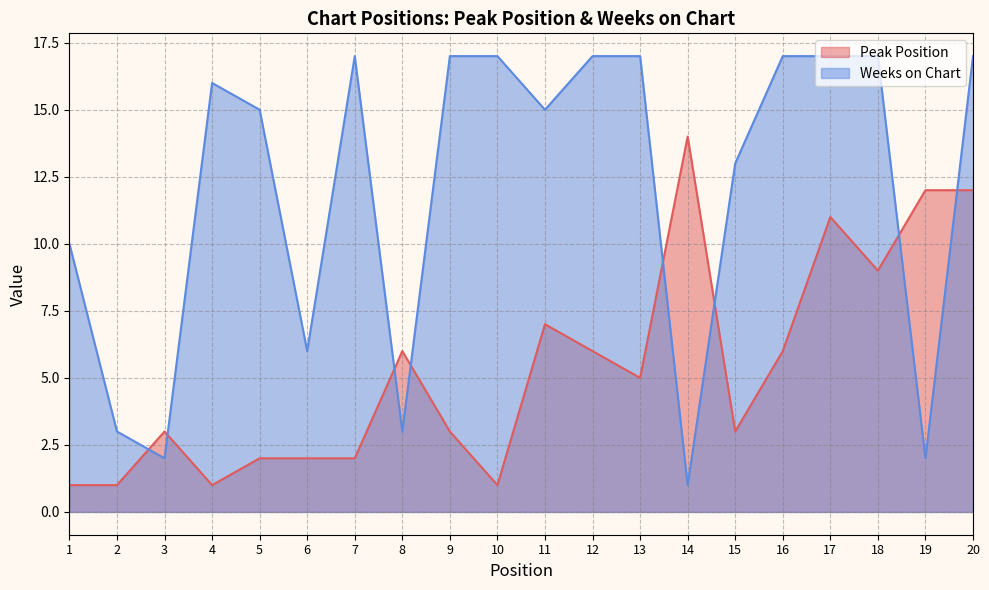

At which category is the sum across all series the highest?

20